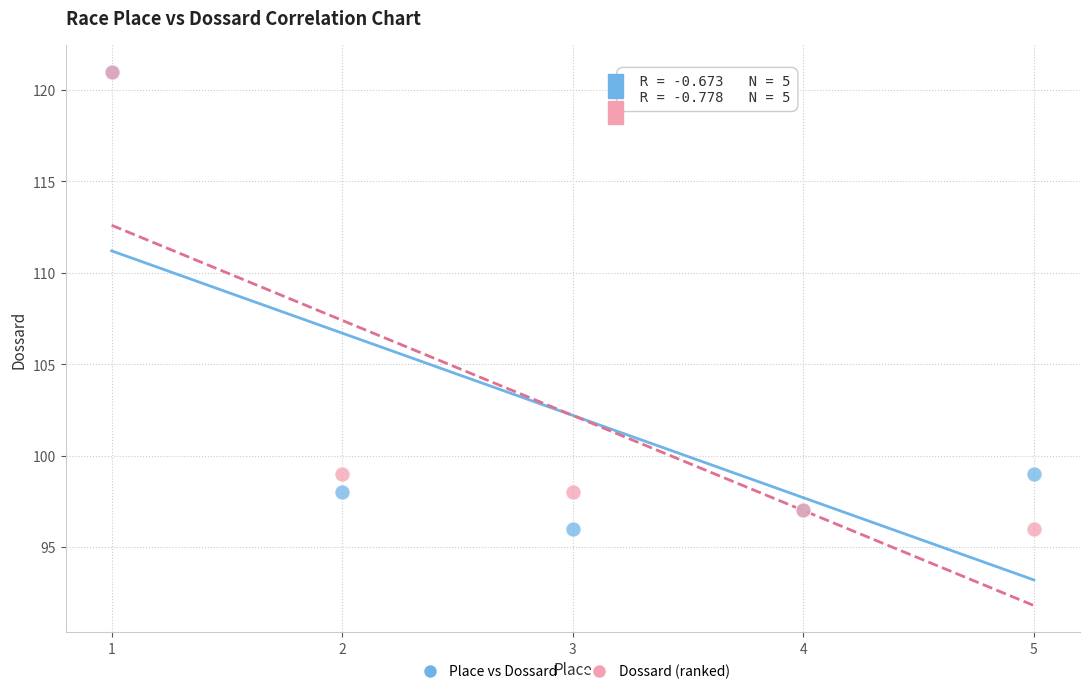

What are all the series names shown in the legend?

Place vs Dossard, Dossard (ranked)